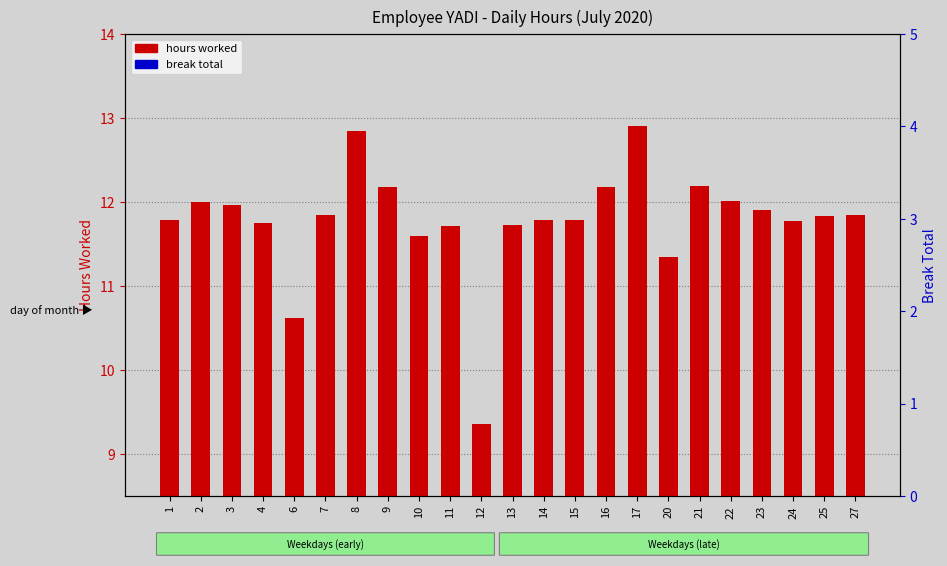

Is the value of break total at 20 greater than the value of hours worked at 20?

No